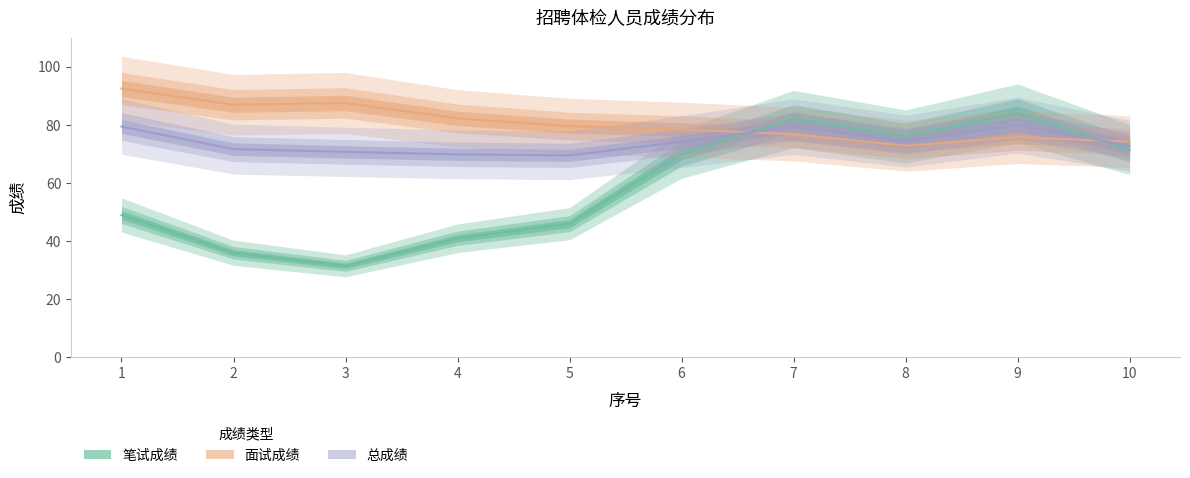

Is the value of 笔试成绩 at 1 greater than the value of 总成绩 at 6?

No